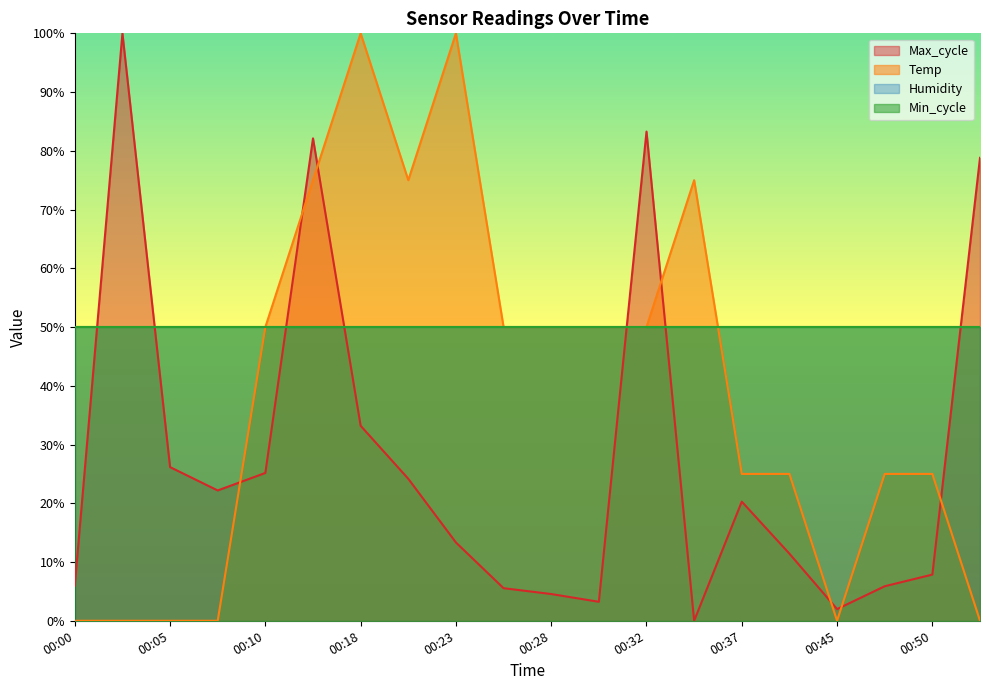

What is the total value across all series at 00:30?

53.2